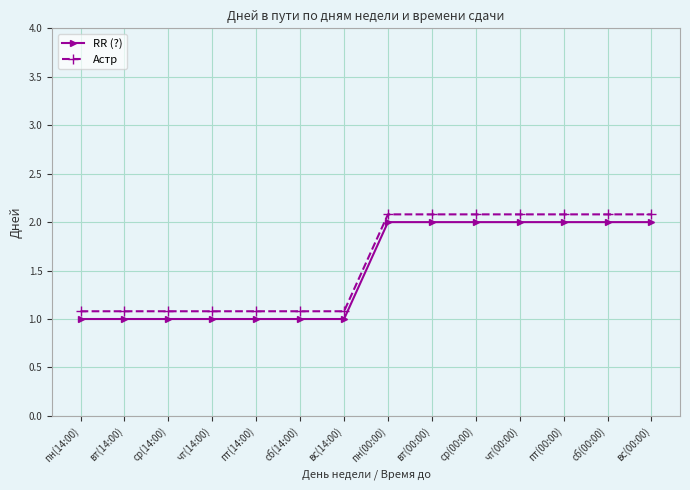

What is the sum of the RR (?) values at пн(00:00) and сб(14:00)?

3.0